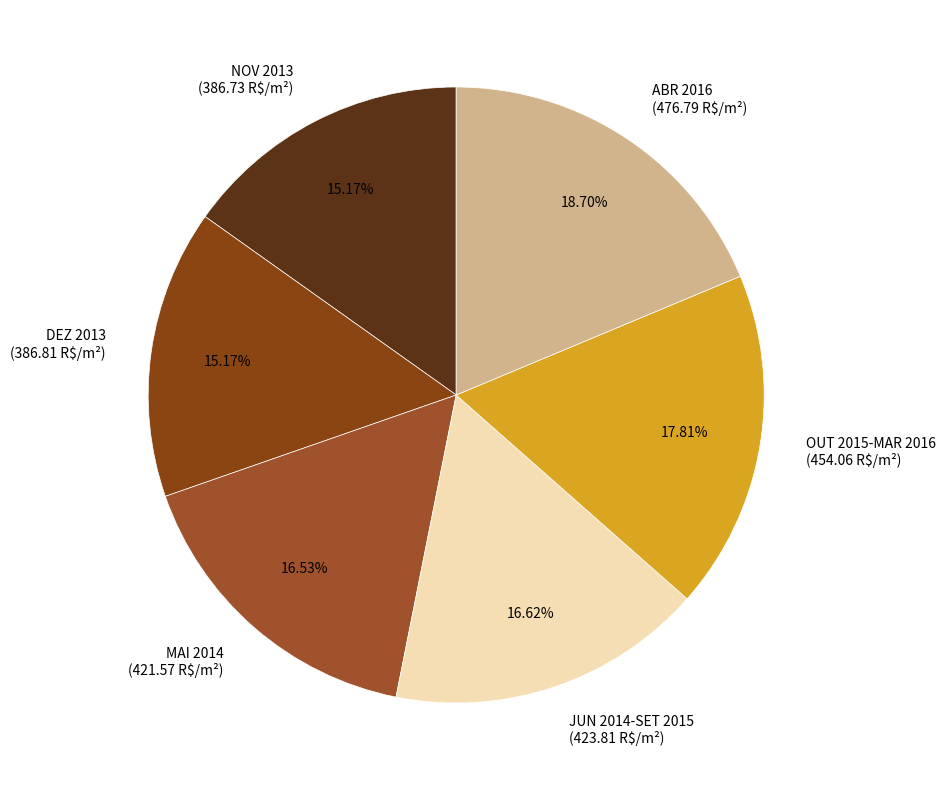

To the nearest percent, what portion does MAI 2014 represent?

17%